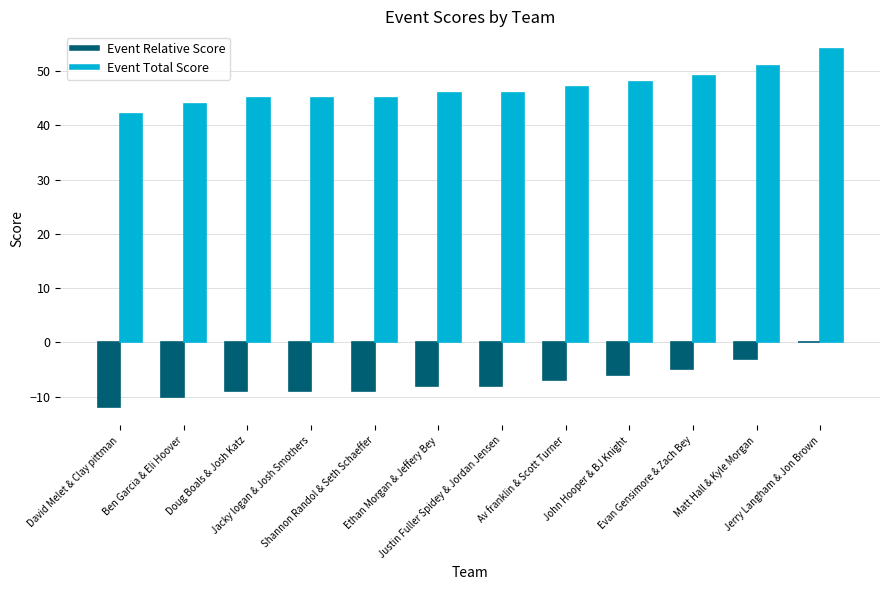

Is it true that Event Total Score equals 44 at Ben Garcia & Eli Hoover?

True